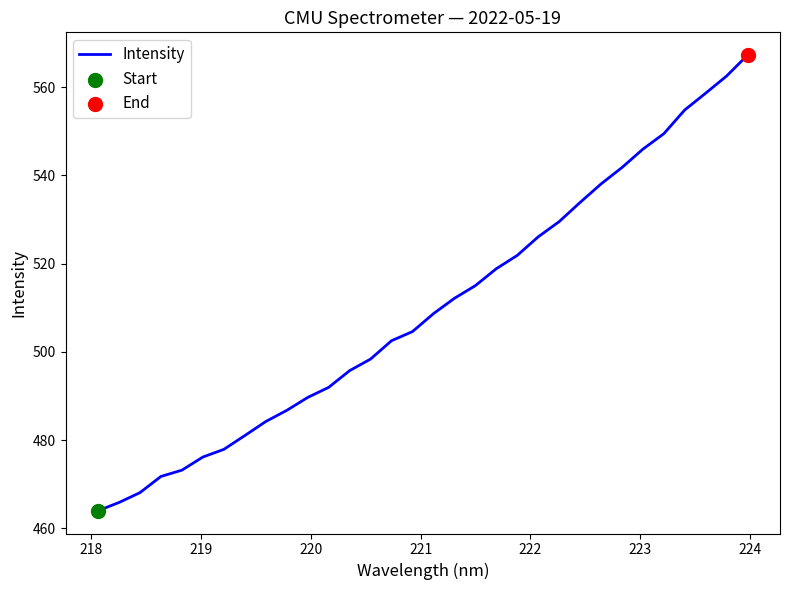

What is the difference between the maximum and minimum values?

103.3